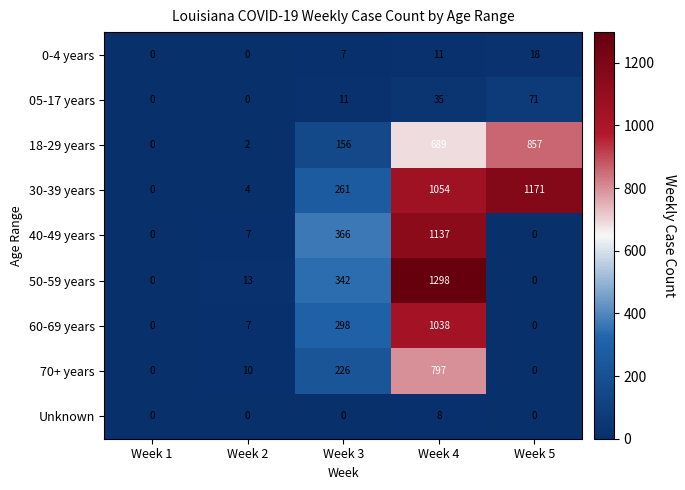

Count the 0-4 years values in the range 0 to 11.

4